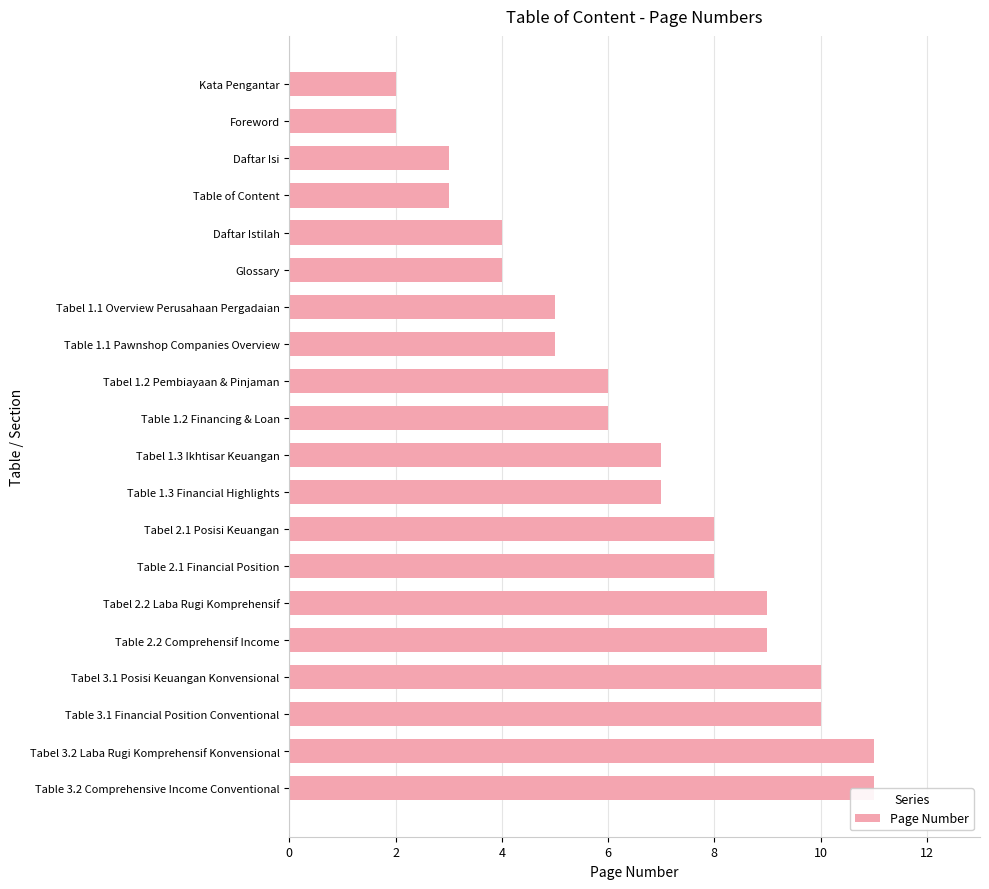

What is the sum of all values?

130